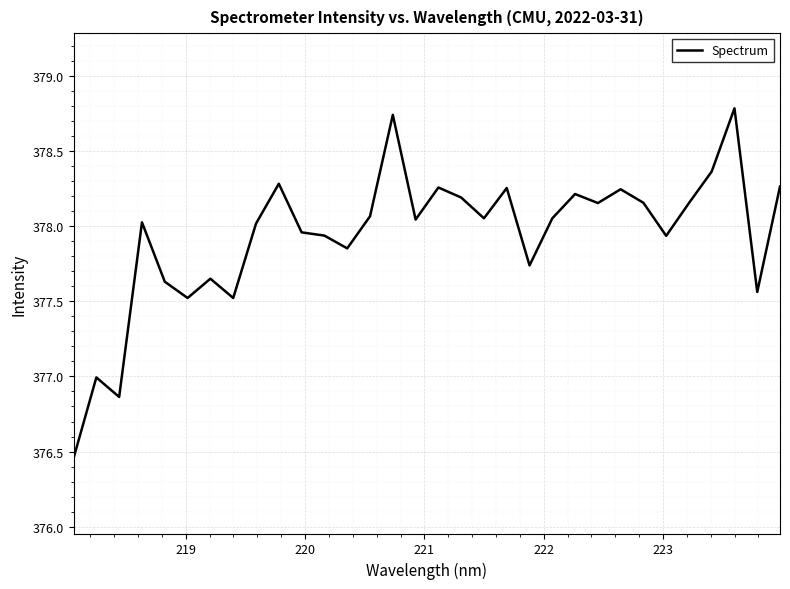

What is the difference between the maximum and minimum values?

2.3